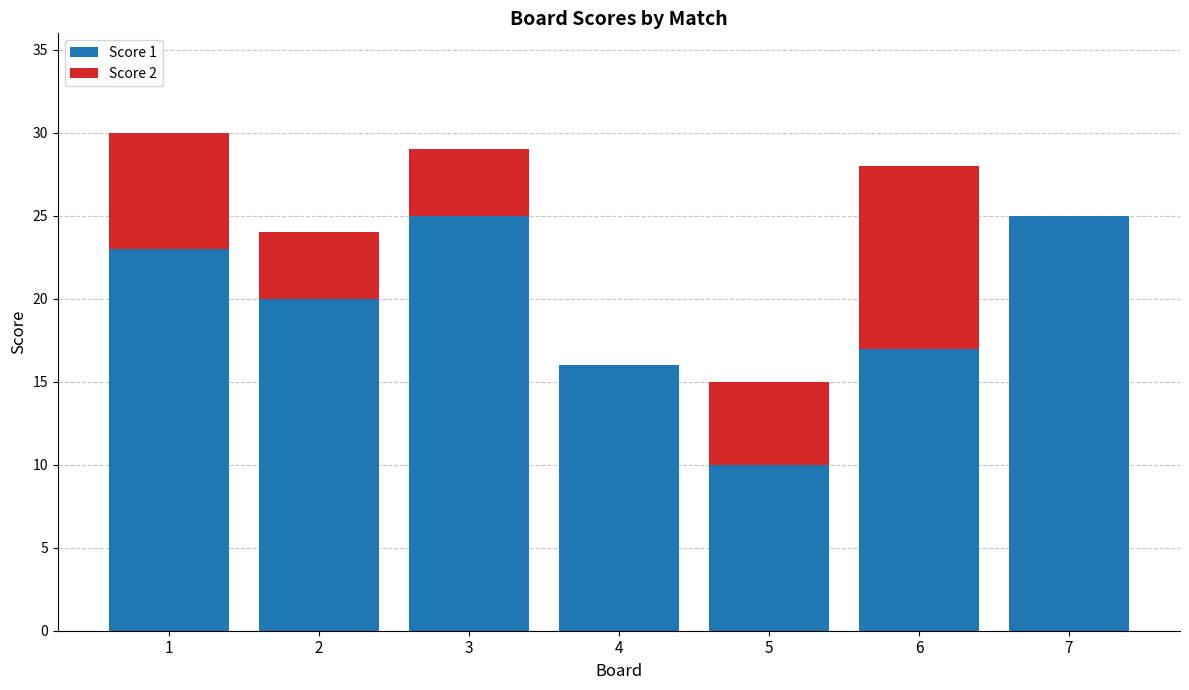

True or false: Score 1 has a value of 3 at 5.

False